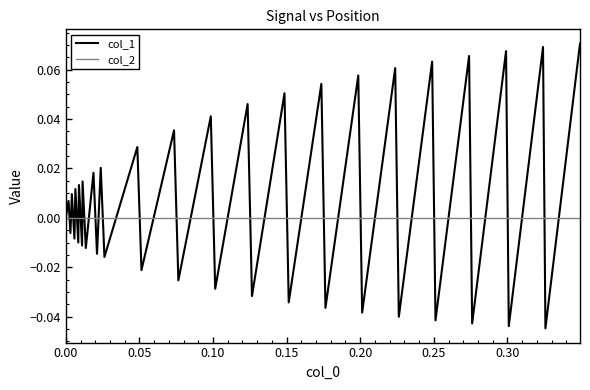

Which series has the largest range (max minus min)?

col_1